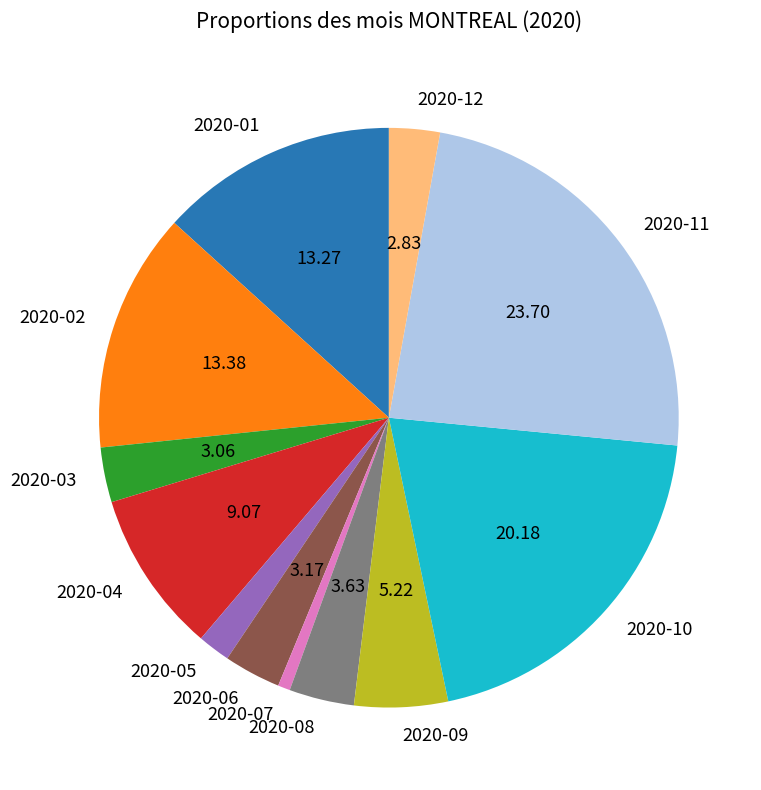

Do 2020-12 and 2020-09 together represent more than half of the pie?

No